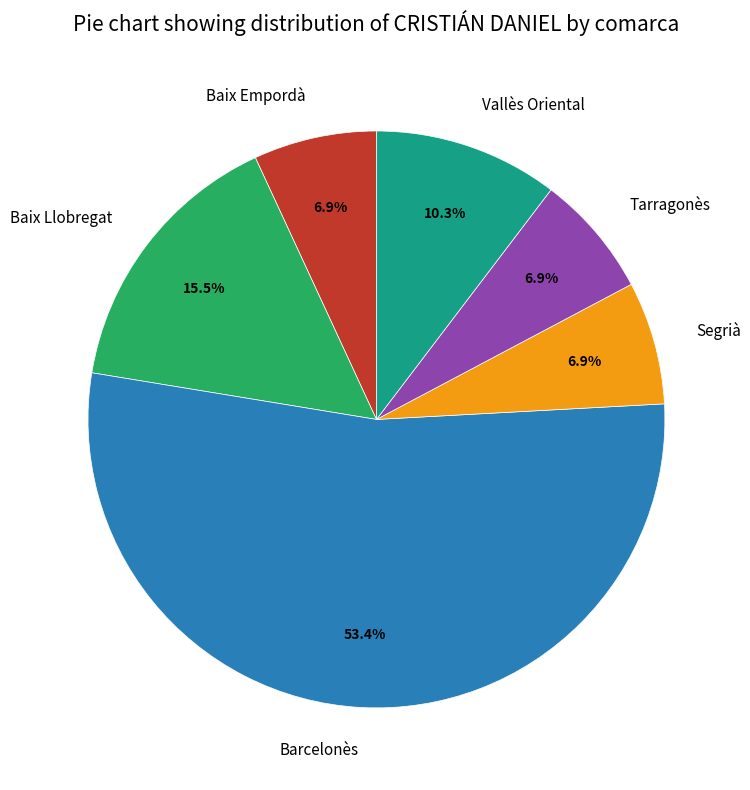

Which has a higher value, Tarragonès or Baix Llobregat?

Baix Llobregat